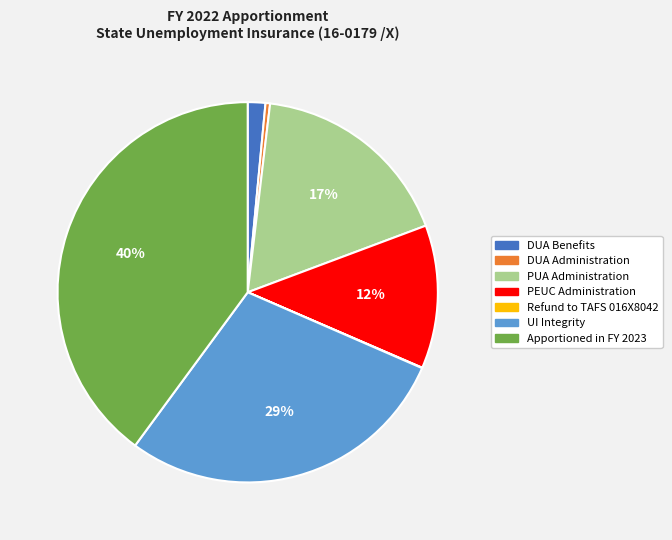

True or false: DUA Benefits accounts for 1% of the total.

True